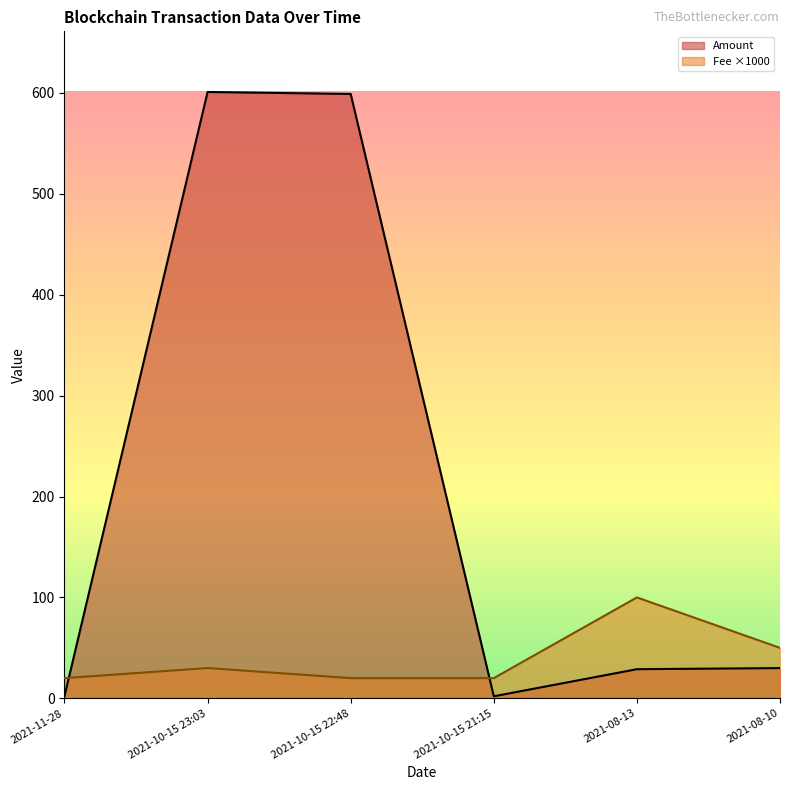

Reading left to right, extract all data points from this chart.

Amount: 2.1	601.0	599.0	2.0	28.9	29.9
Fee: 20.0	30.0	20.0	20.0	100.0	50.0